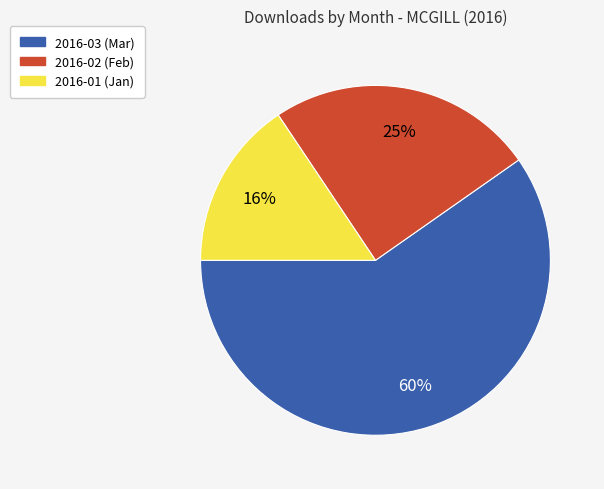

How many slices are in this pie chart?

3